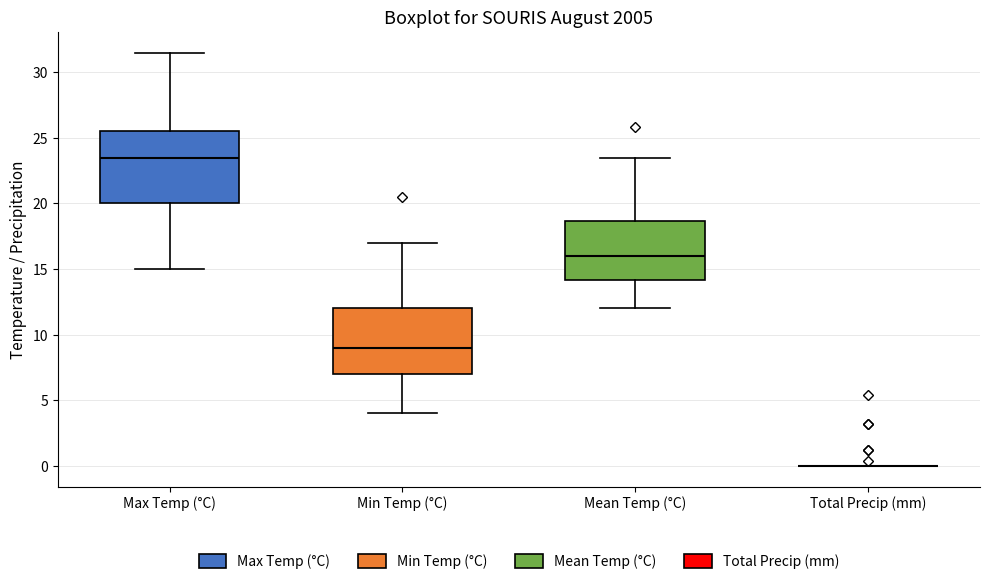

Reading left to right, read every box against the y-axis: the position of its median line, the range the box covers, and the ends of its whiskers. The values are not printed on the chart, so give them approximately, as read against the axis.

Max Temp (°C): median 23.5, box 20.0 to 25.5, whiskers 15.0 to 31.5
Min Temp (°C): median 9.0, box 7.0 to 12.0, whiskers 4.0 to 17.0
Mean Temp (°C): median 16.0, box 14.0 to 18.5, whiskers 12.0 to 23.5
Total Precip (mm): box collapsed to a line at 0.0, whiskers 0.0 to 0.0